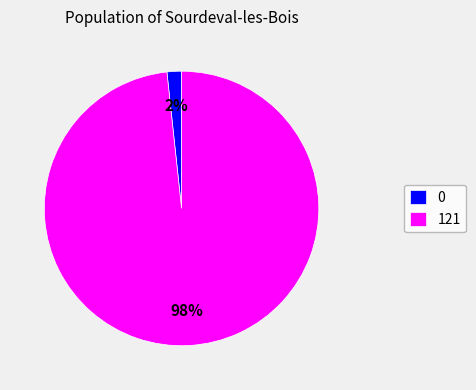

What percentage is the 0 slice, to the nearest percent?

2%